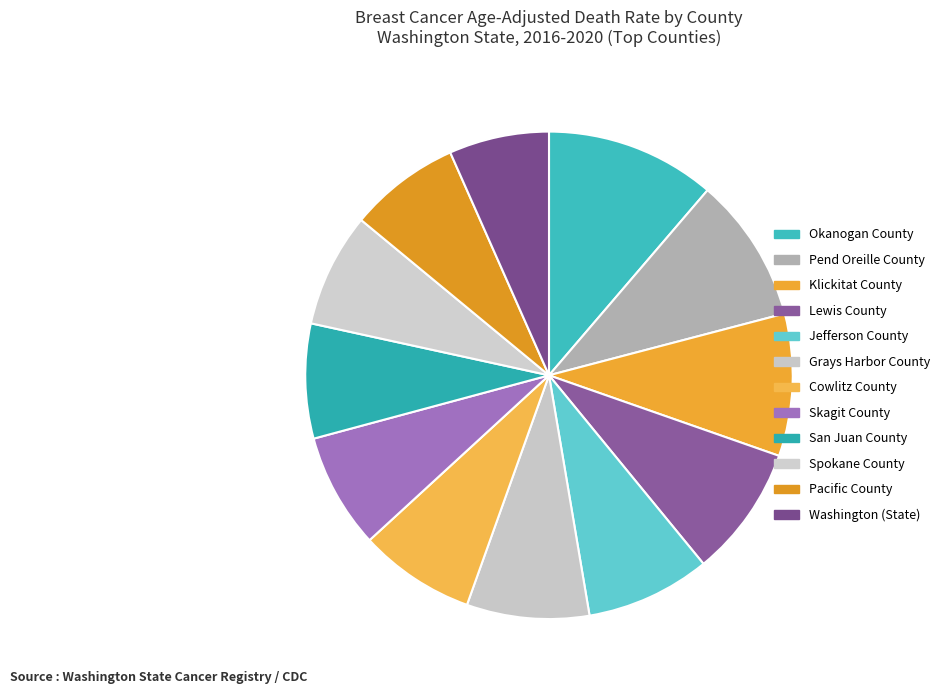

What is the change in value from Cowlitz County to San Juan County?

-0.3